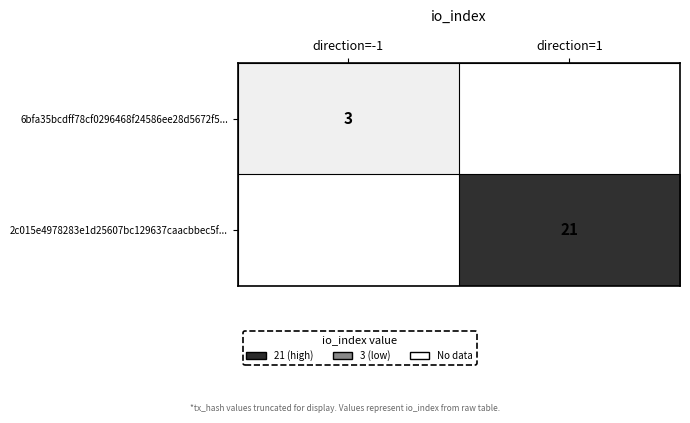

The value of 6bfa35bcdff78cf0296468f24586ee28d5672f5... at direction=-1 is 3. True or false?

True